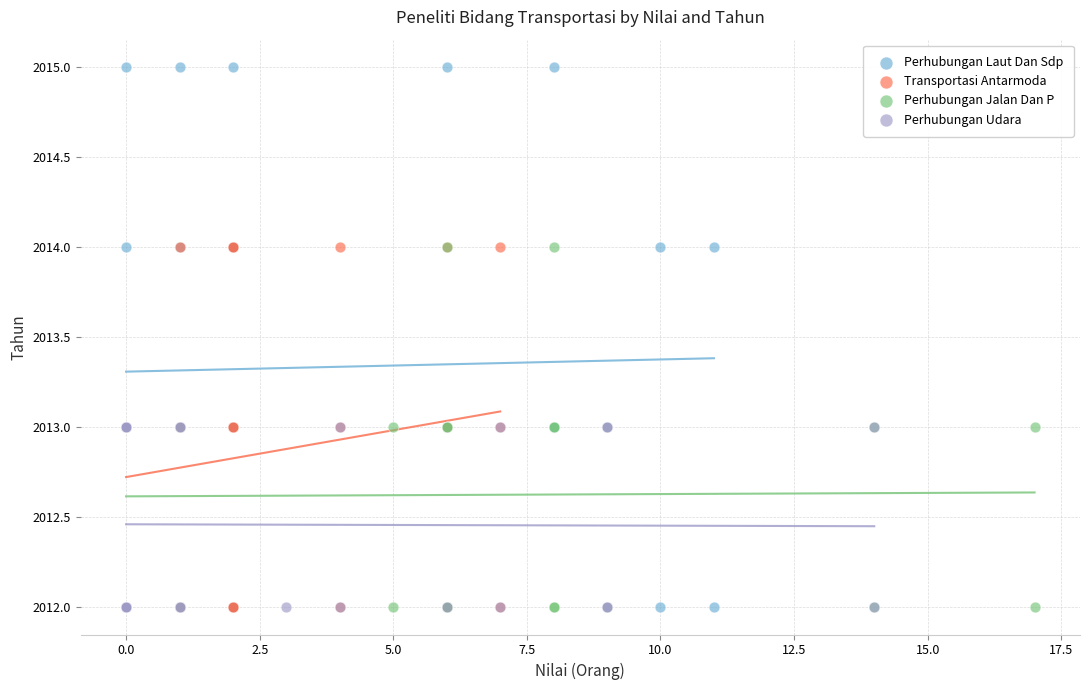

Which series has the largest Y range (max minus min)?

Perhubungan Laut Dan Sdp